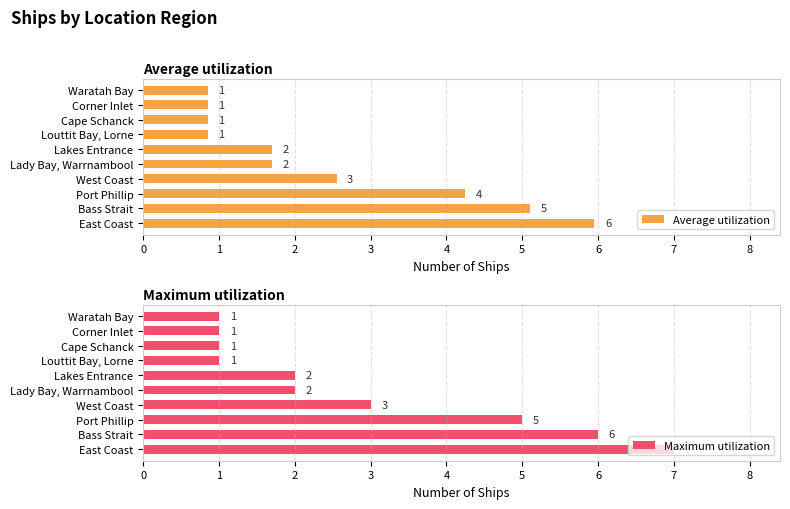

Is it true that Maximum utilization equals 1 at Waratah Bay?

True